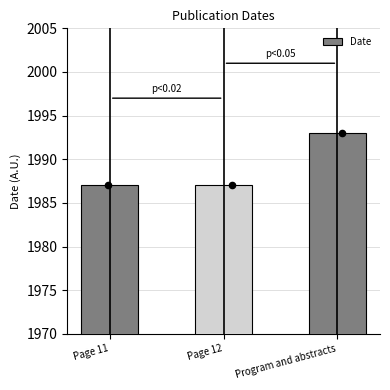

What is the change in value from Page 12 to Program and abstracts?

+6